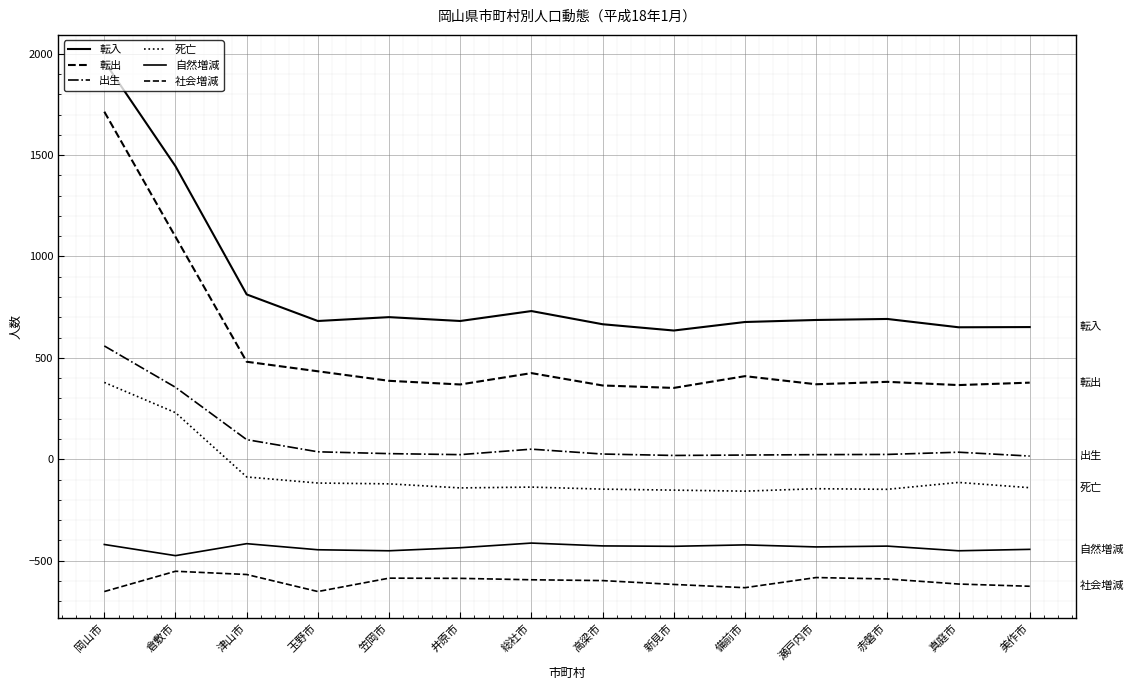

How many lines are shown in the chart?

6